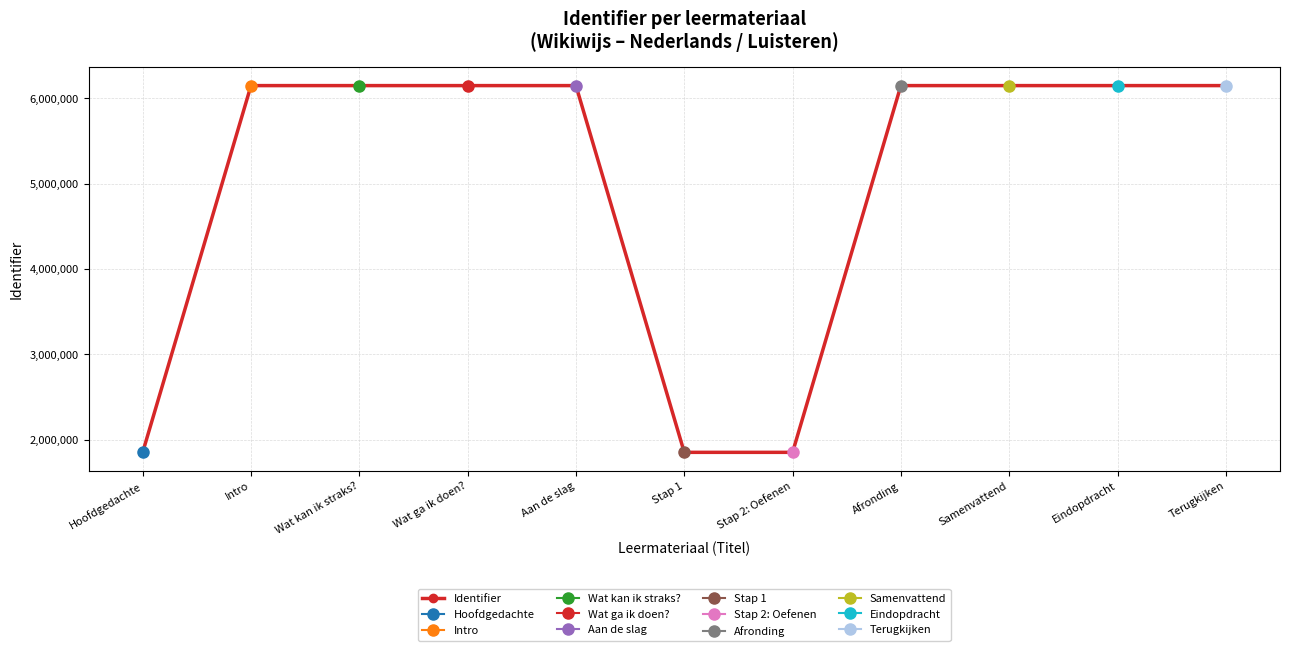

Is it true that the value at Wat ga ik doen? is 8852669?

False